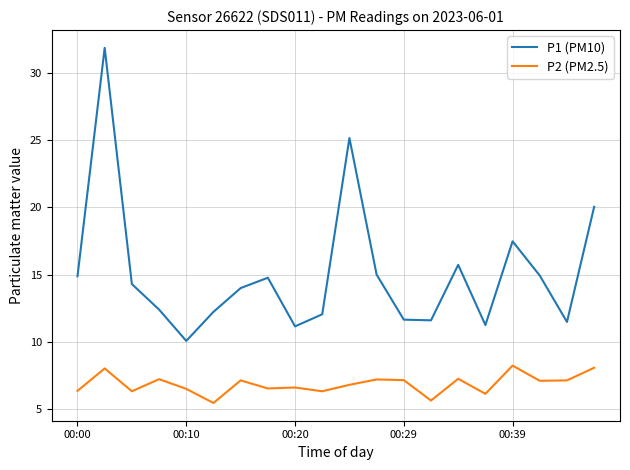

Which series has the largest total across all categories?

P1 (PM10)